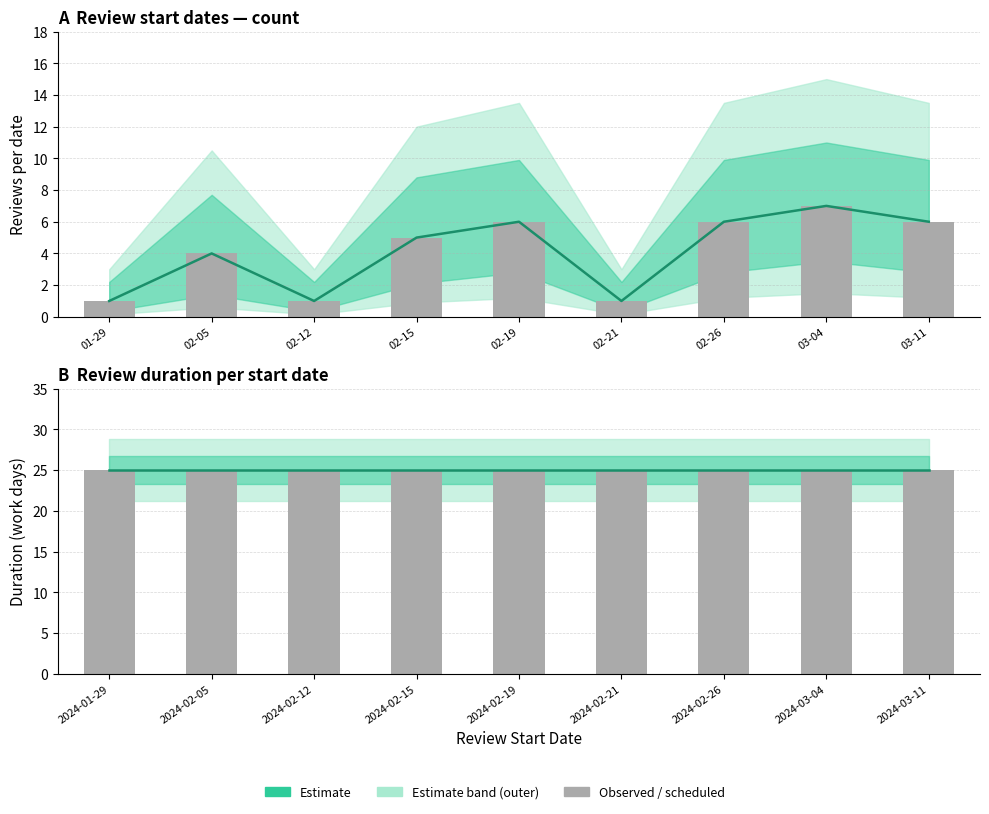

Read the Observed count value at 01-29.

1